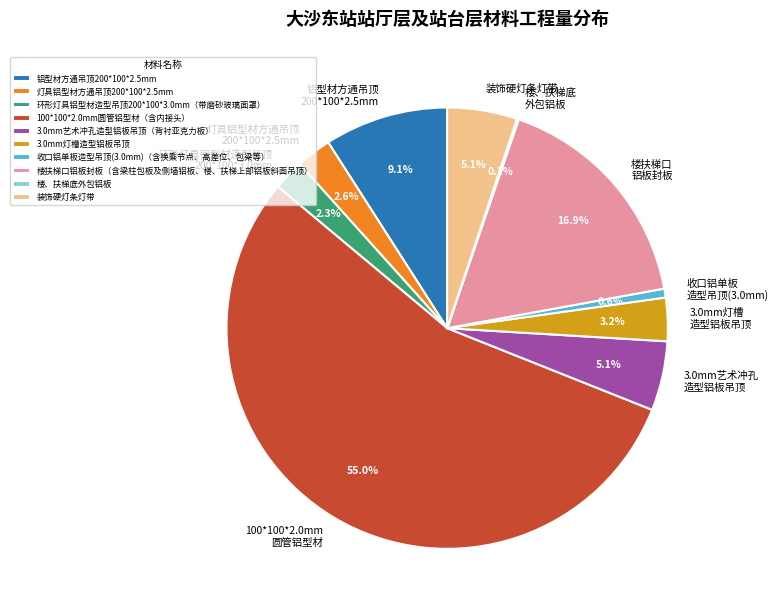

Which category has the biggest portion of the pie?

100*100*2.0mm圆管铝型材（含内接头）